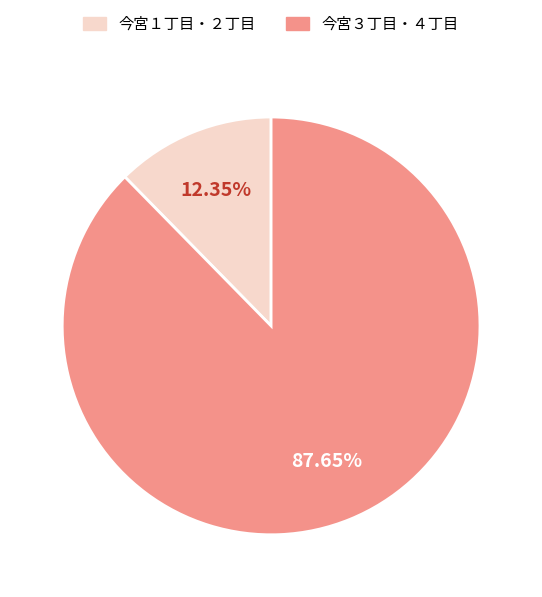

Is there any slice that represents more than half of the pie?

Yes